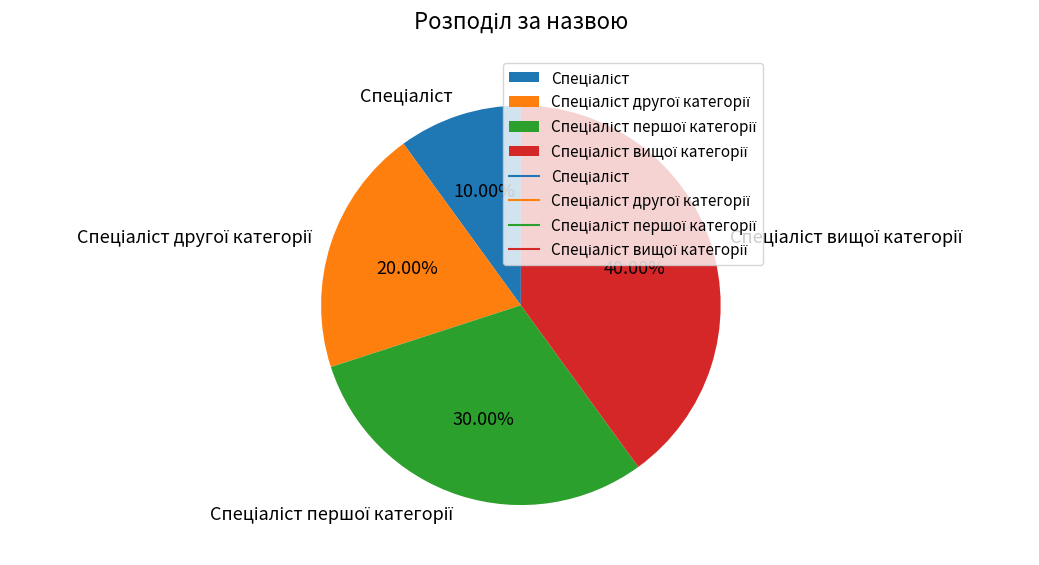

To the nearest percent, what is the average slice percentage?

25%